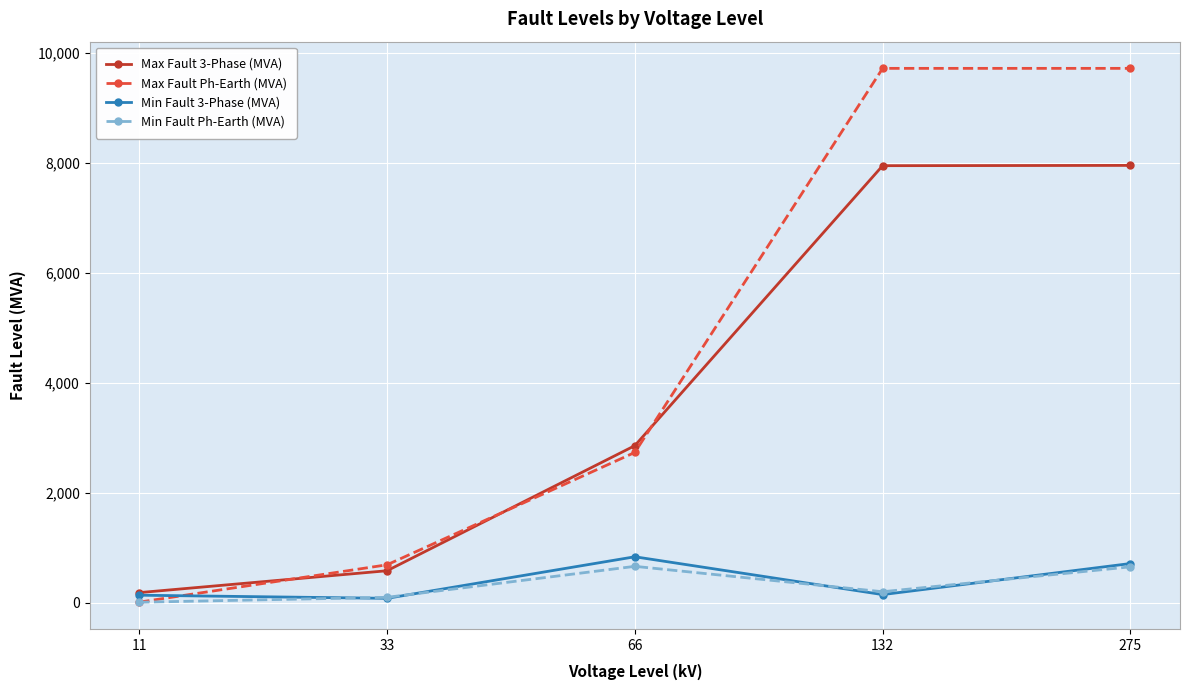

True or false: Min Fault 3-Phase (MVA) has a value of 714 at 275.

True